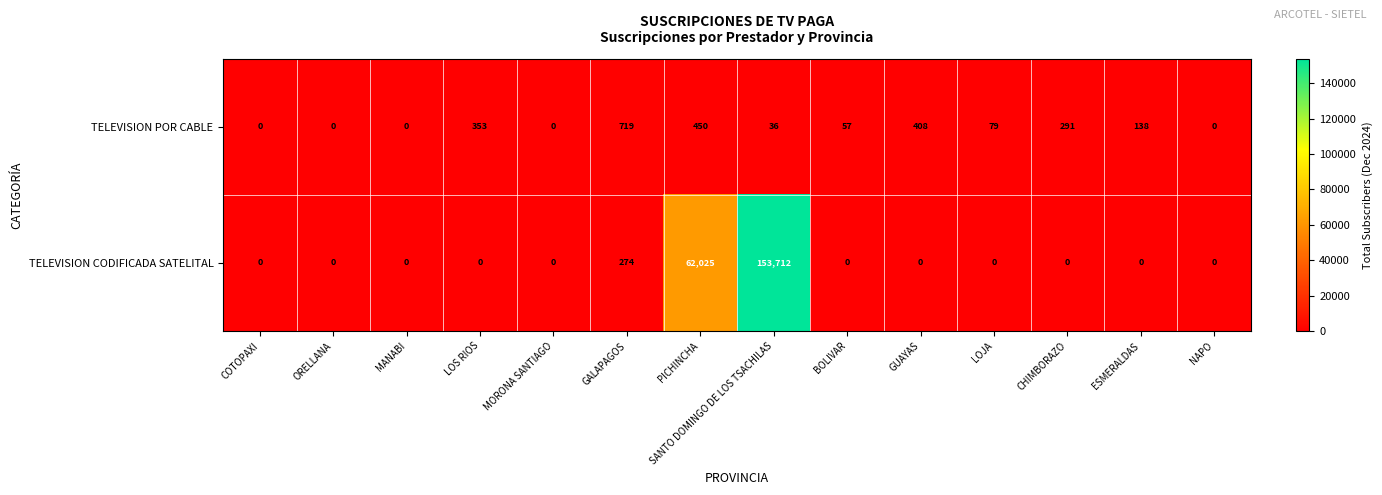

Which series has the largest total across all categories?

TELEVISION CODIFICADA SATELITAL